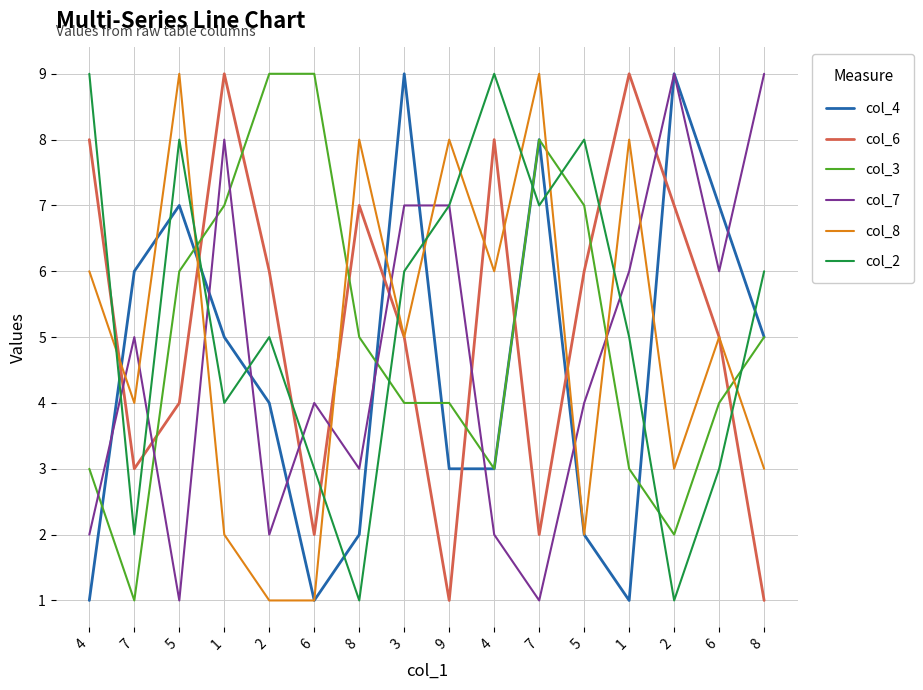

How many lines are shown in the chart?

6